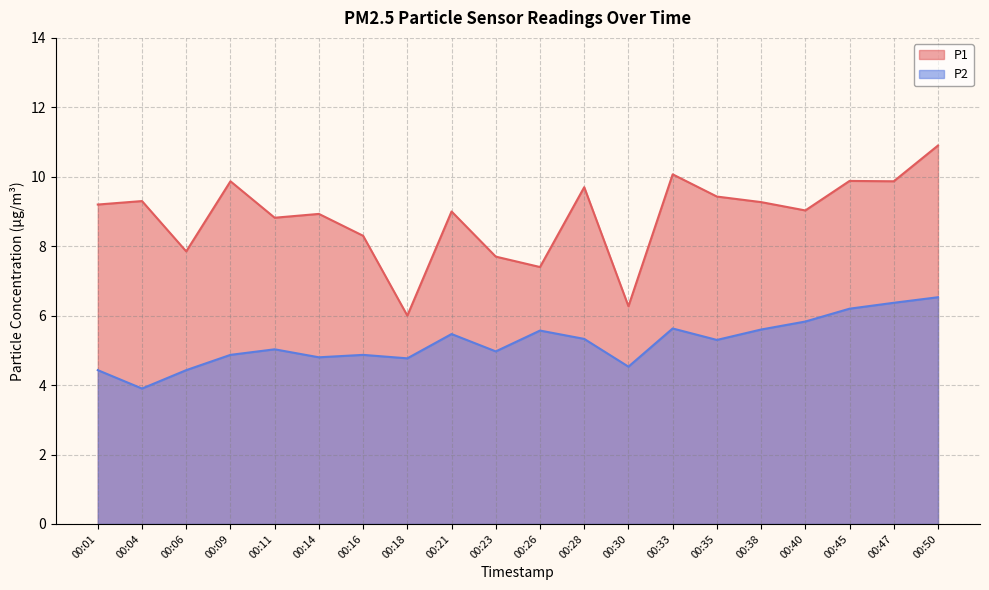

What is the total value across all series at 00:45?

16.1